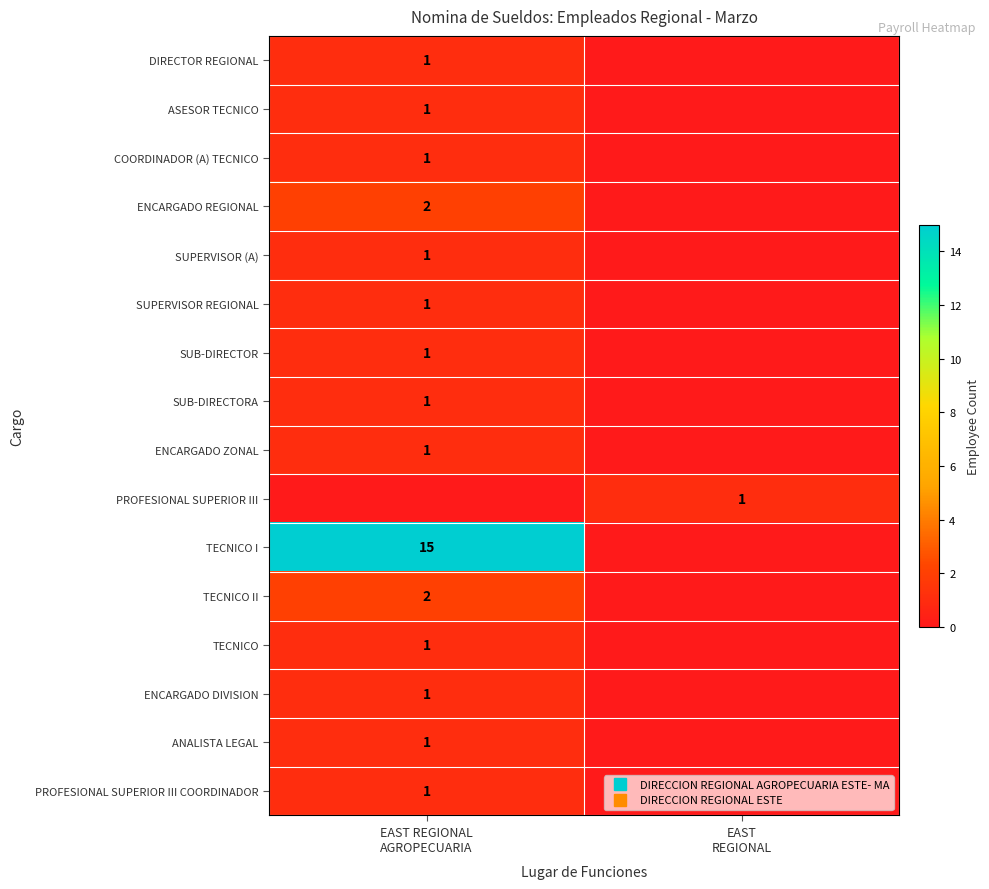

How many categories are shown in the chart?

2